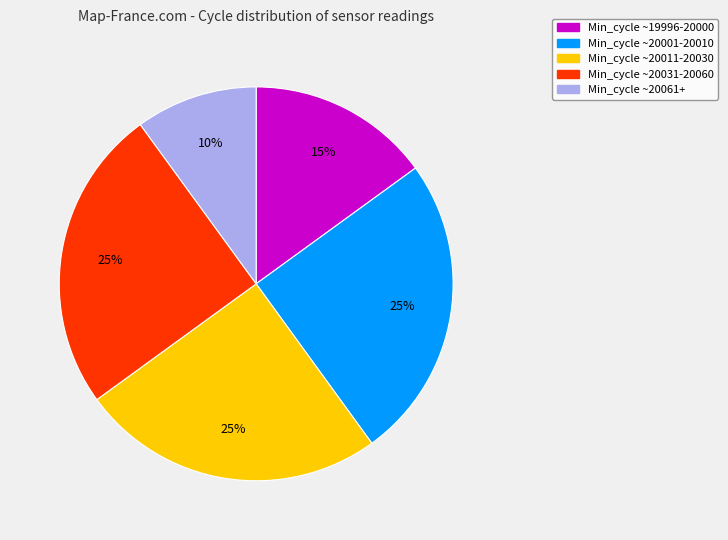

Does any single category account for the majority?

No